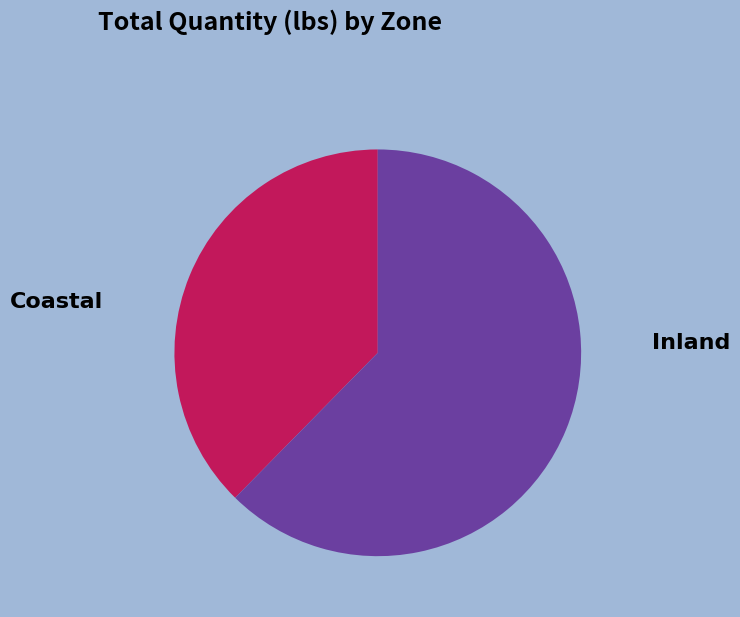

What is the ratio of the value at Inland to the value at Coastal?

1.7